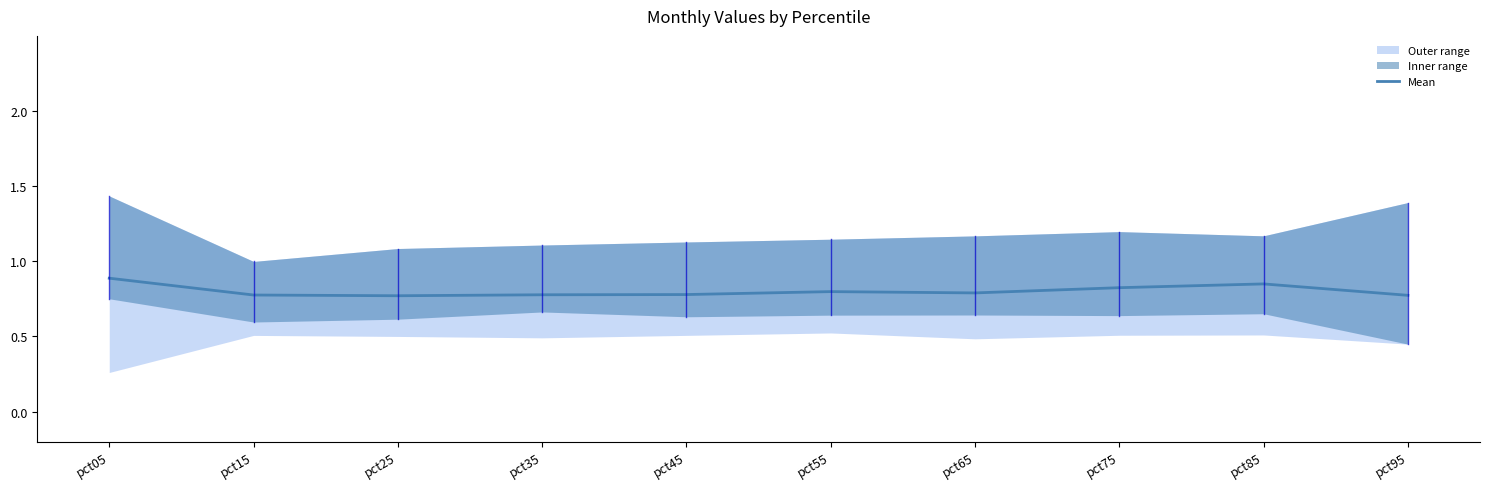

At which label is the value closest to 0?

pct25